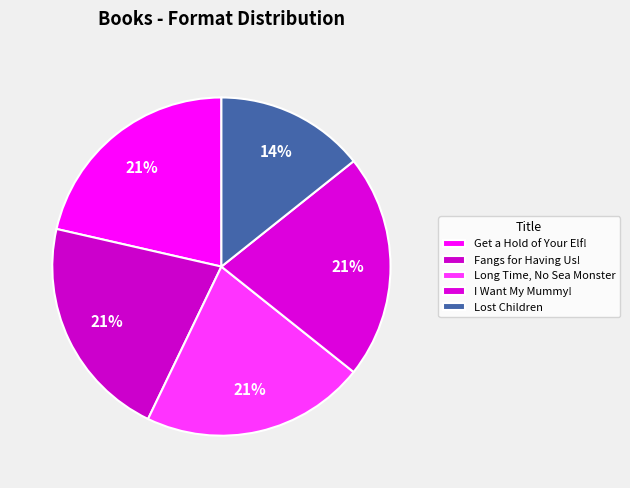

Which has a higher value, I Want My Mummy! or Get a Hold of Your Elf!?

I Want My Mummy!